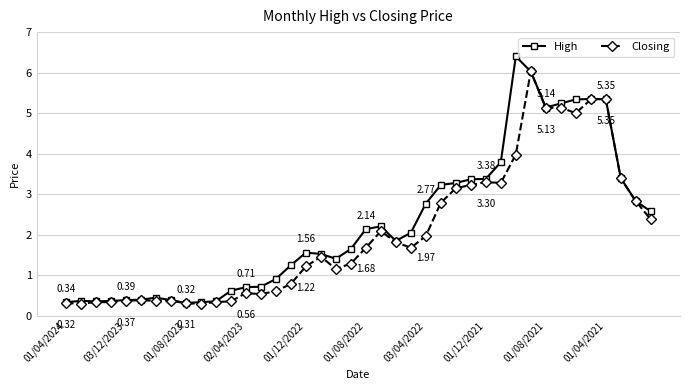

List the series in order of their peak value, lowest first.

Closing, High